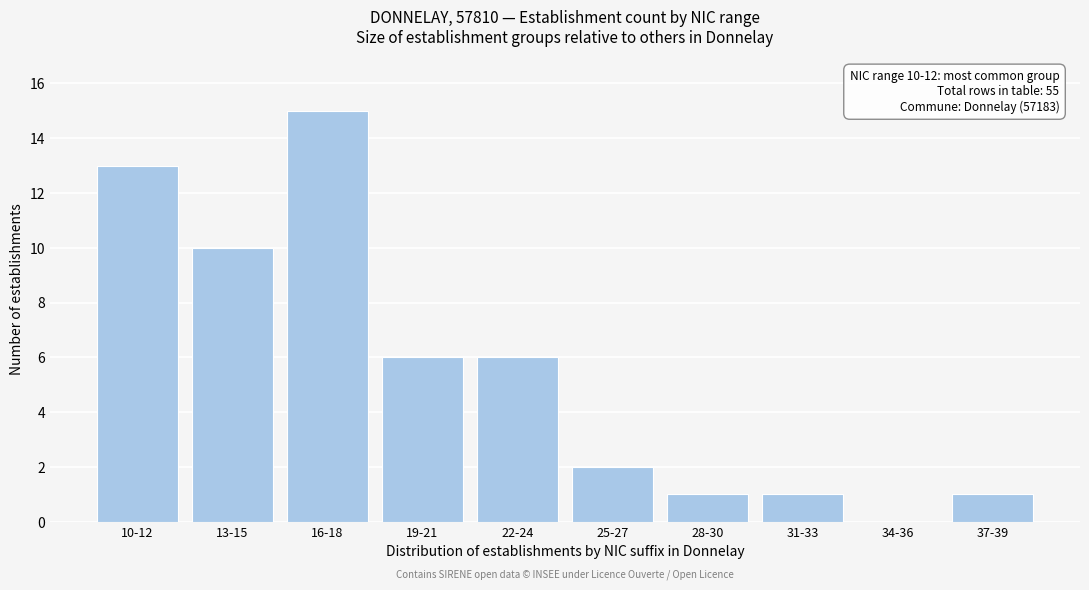

Reading right to left, transcribe all the data shown in this chart.

37-39=1	34-36=0	31-33=1	28-30=1	25-27=2	22-24=6	19-21=6	16-18=15	13-15=10	10-12=13